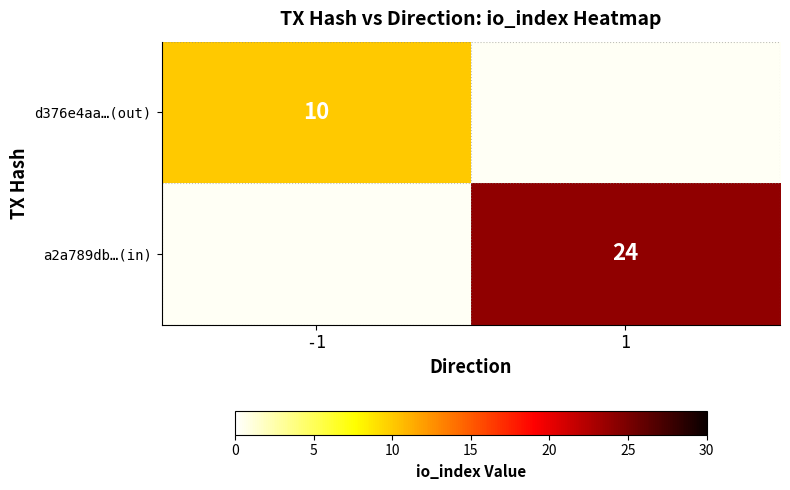

Is it true that d376e4aa…(out) equals 10 at -1?

True